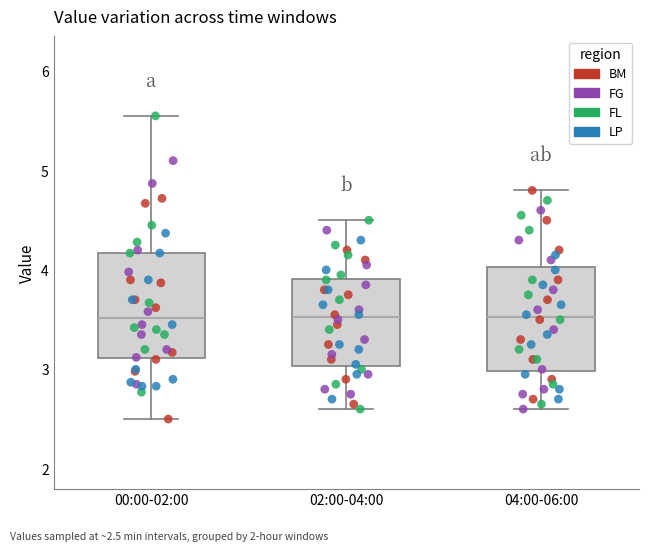

Where does the median line of the box for 00:00-02:00 sit on the y-axis? The values are not printed on the chart, so give them approximately, as read against the axis.

3.5